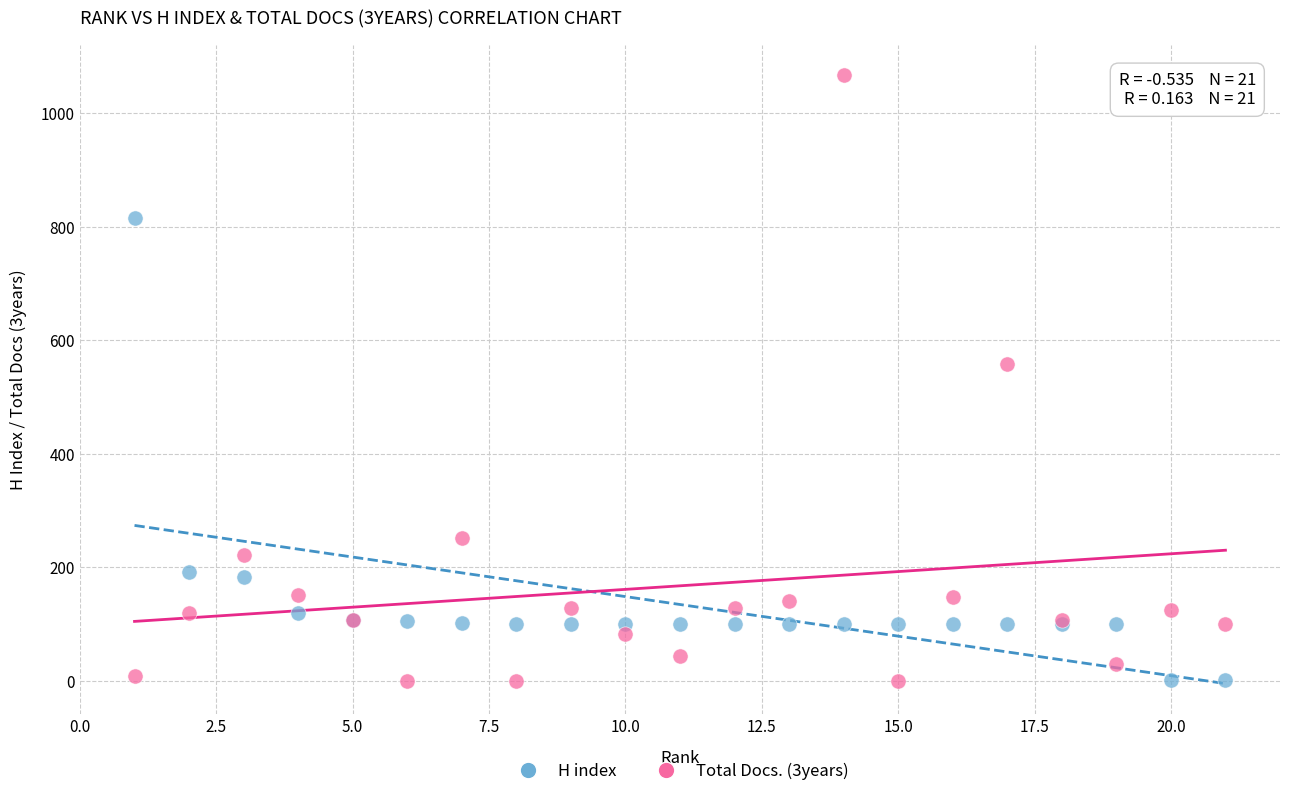

Which series contains the highest Y value?

Total Docs. (3years)